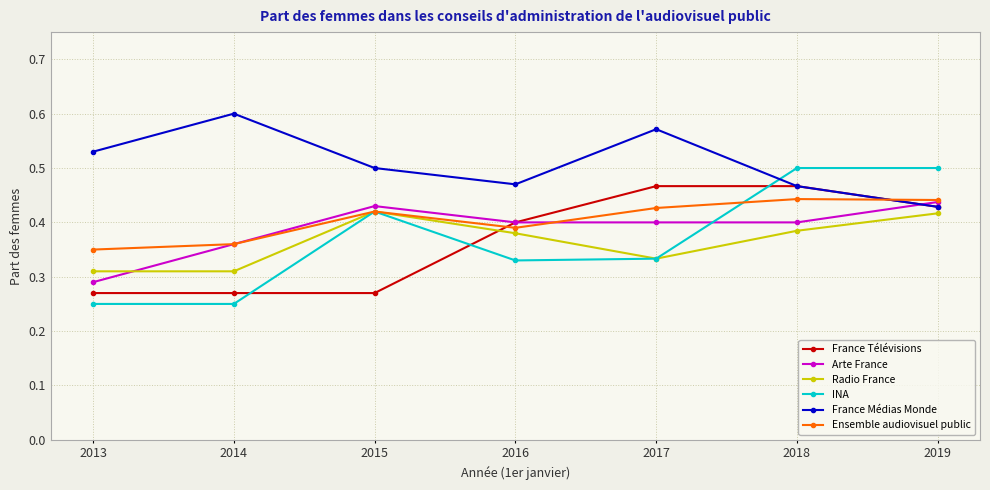

How many lines are shown in the chart?

6